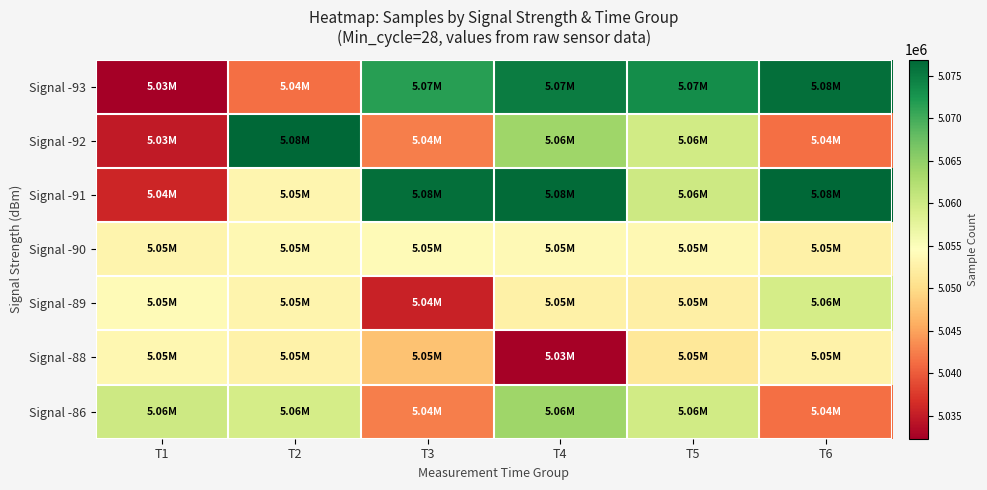

How many data points does each series have?

6